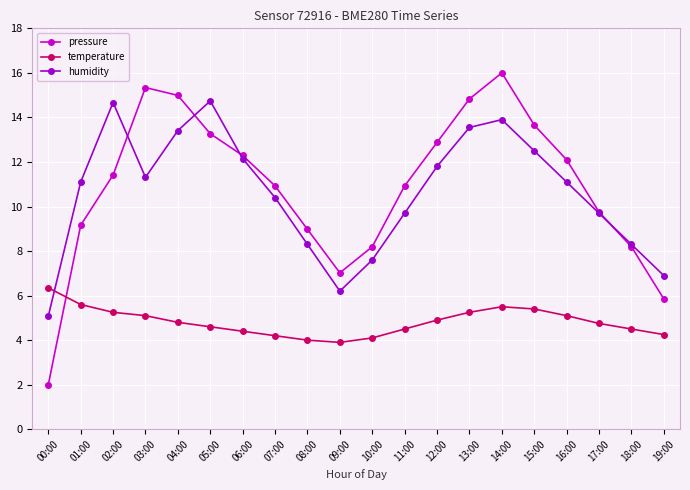

True or false: temperature and humidity cross at least once.

True